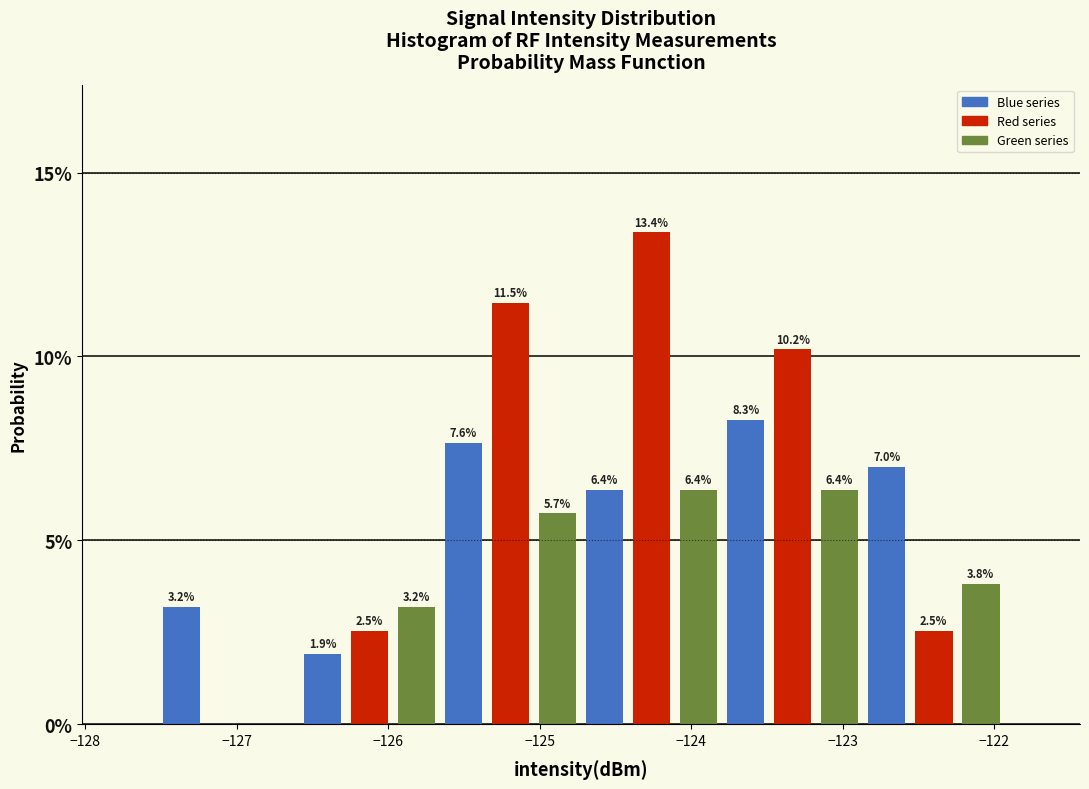

Read against the x-axis, roughly where is the centre of the tallest bar?

-124.3